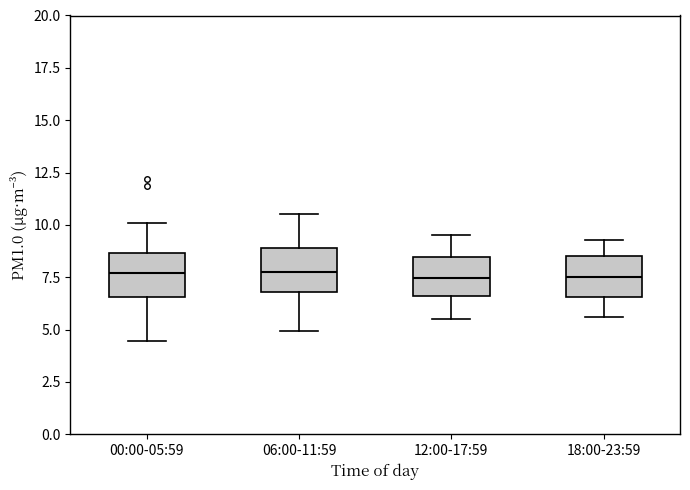

Reading left to right, read every box against the y-axis: the position of its median line, the range the box covers, and the ends of its whiskers. The values are not printed on the chart, so give them approximately, as read against the axis.

00:00-05:59: median 7.5, box 6.5 to 8.5, whiskers 4.5 to 10.0
06:00-11:59: median 8.0, box 7.0 to 9.0, whiskers 5.0 to 10.5
12:00-17:59: median 7.5, box 6.5 to 8.5, whiskers 5.5 to 9.5
18:00-23:59: median 7.5, box 6.5 to 8.5, whiskers 5.5 to 9.5